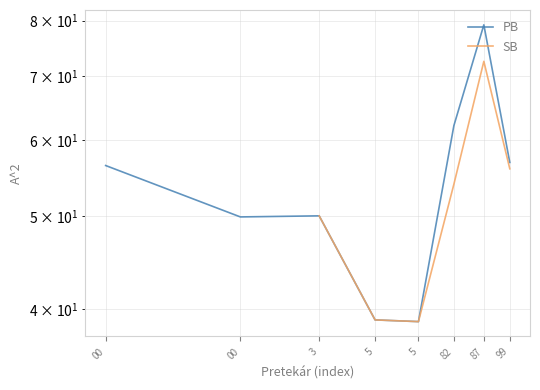

How many series are shown in this chart?

2